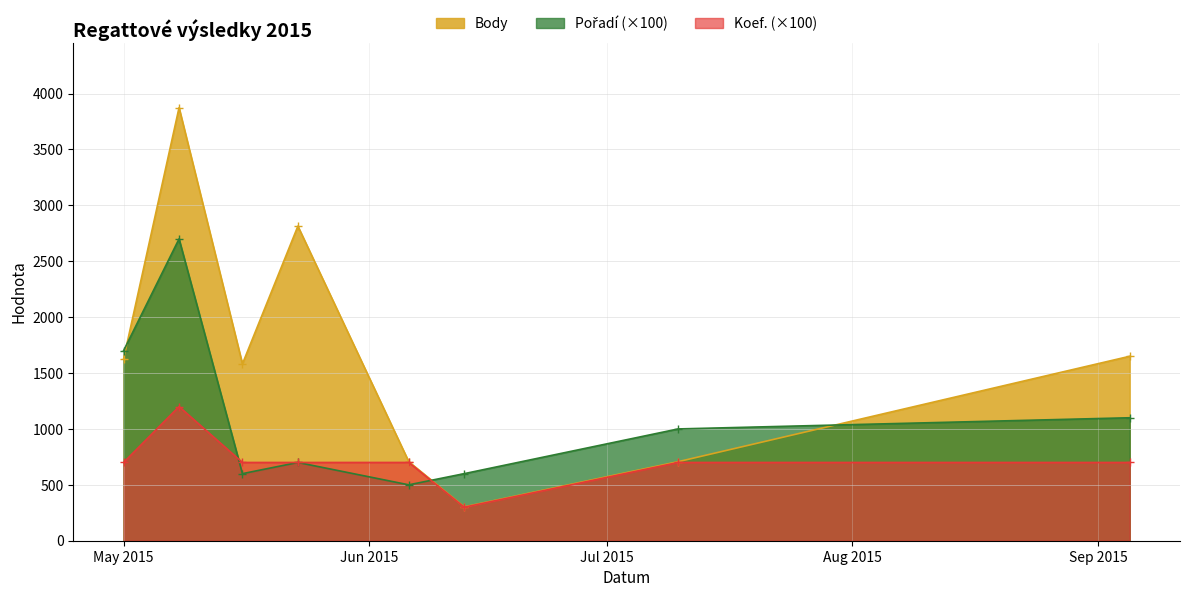

Which series has the largest range (max minus min)?

Body